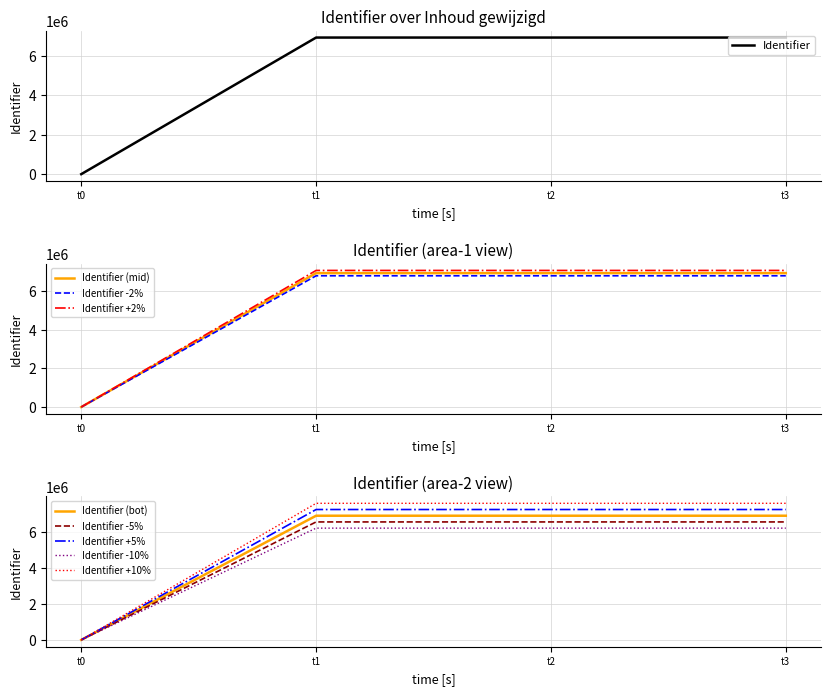

How many data points does each series have?

4